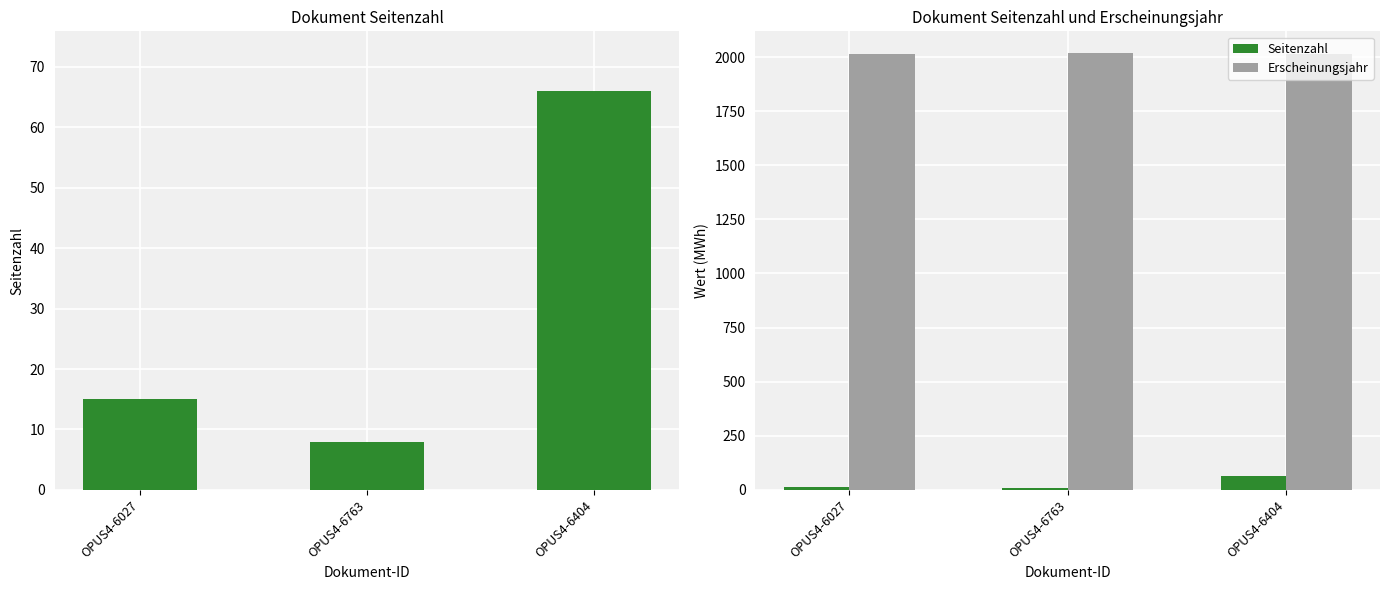

Between OPUS4-6763 and OPUS4-6404, which is larger?

OPUS4-6404